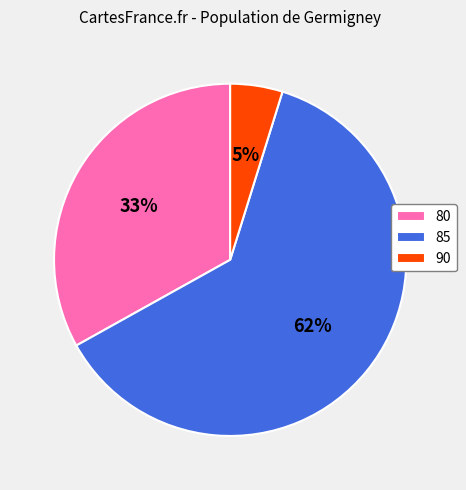

Is the sum of 90 and 85 greater than half?

Yes